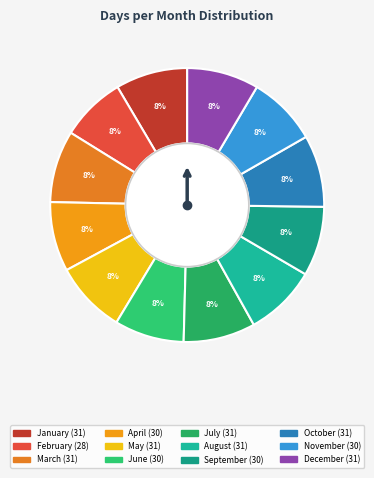

What is the largest slice in the pie chart?

January